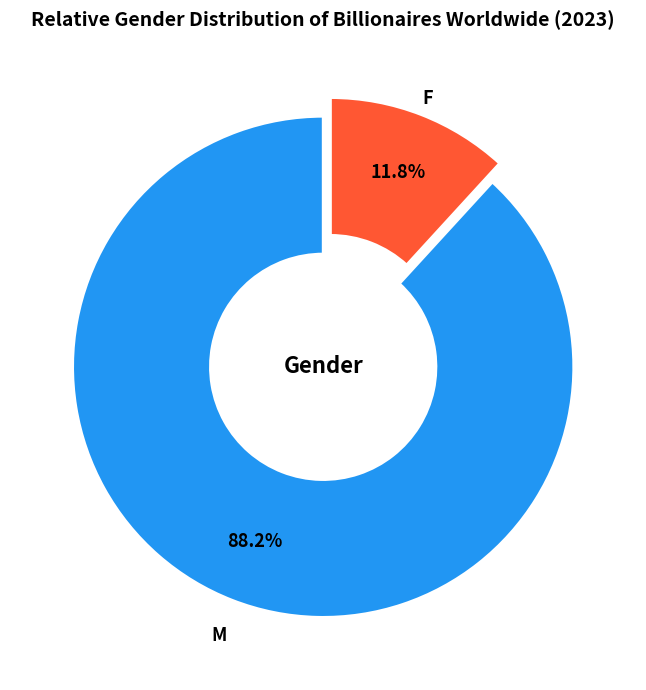

Is there any slice that represents more than half of the pie?

Yes